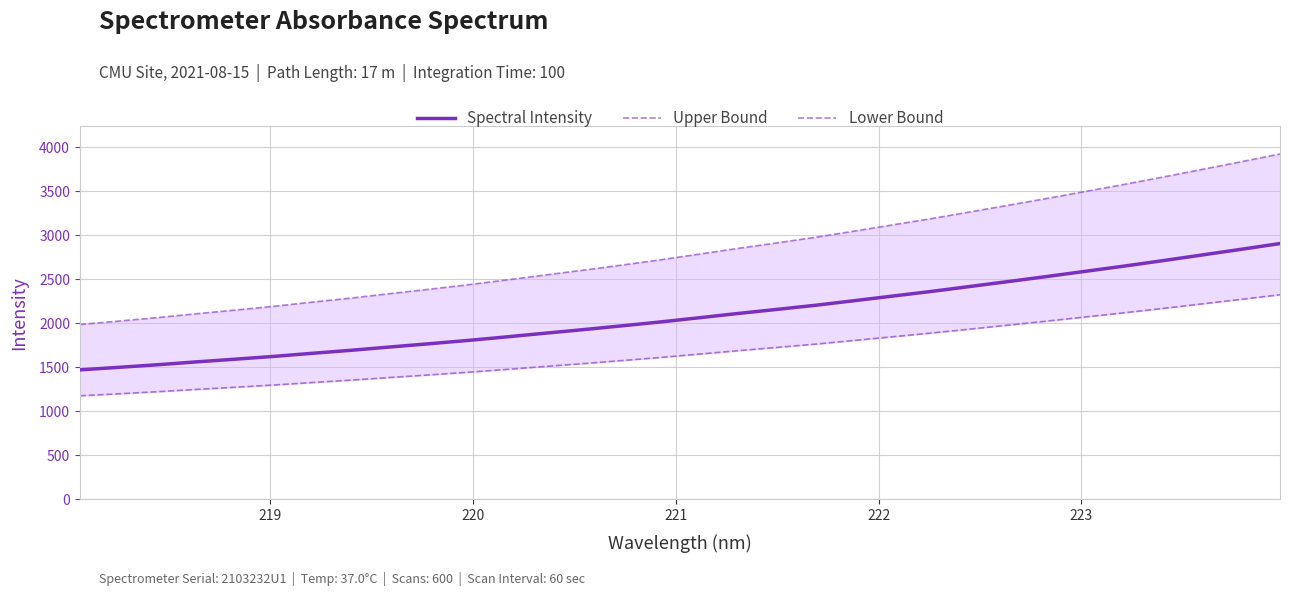

Reading right to left, list all the values displayed in this chart.

Spectral Intensity: 2908.2	2842.9	2779.2	2715.4	2653.7	2594.5	2535.2	2477.8	2421.2	2364.7	2312.0	2259.1	2207.1	2160.1	2113.9	2065.5	2017.8	1973.5	1930.2	1889.0	1847.0	1806.6	1768.9	1732.5	1695.2	1661.0	1625.8	1593.8	1563.2	1530.9	1501.3	1472.9
Upper Bound: 3926.0	3837.9	3751.9	3665.8	3582.5	3502.6	3422.5	3345.1	3268.6	3192.3	3121.3	3049.8	2979.6	2916.1	2853.8	2788.5	2724.1	2664.2	2605.8	2550.1	2493.5	2438.8	2388.0	2338.9	2288.5	2242.4	2194.8	2151.6	2110.3	2066.7	2026.8	1988.4
Lower Bound: 2326.5	2274.3	2223.4	2172.3	2123.0	2075.6	2028.1	1982.3	1936.9	1891.8	1849.6	1807.3	1765.7	1728.0	1691.1	1652.4	1614.3	1578.8	1544.2	1511.2	1477.6	1445.2	1415.1	1386.0	1356.2	1328.8	1300.6	1275.0	1250.6	1224.7	1201.0	1178.3